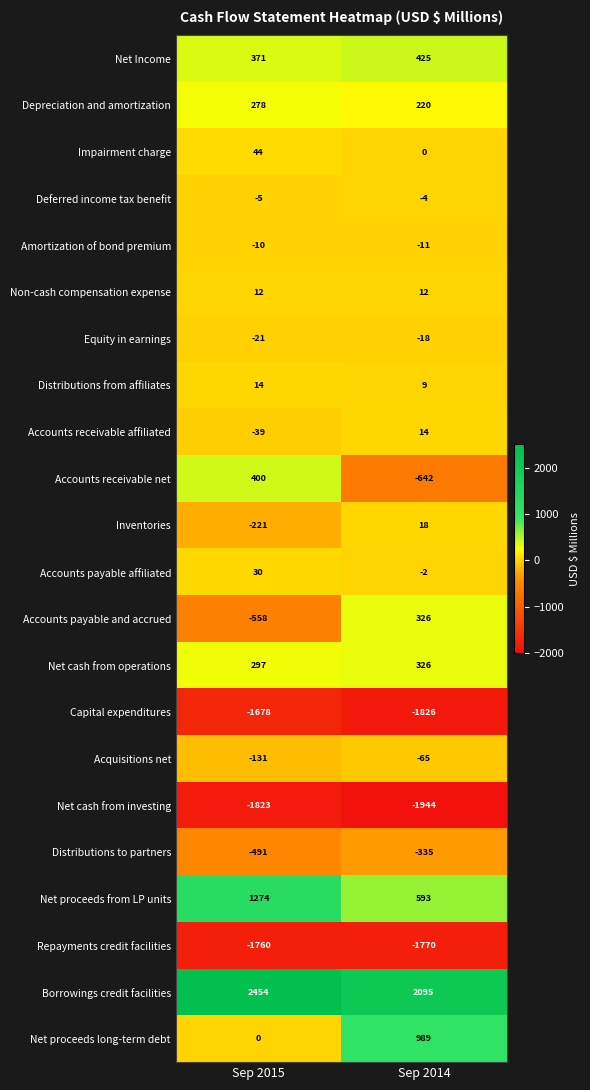

List the labels in order of Deferred income tax benefit value, largest first.

Sep 2014, Sep 2015